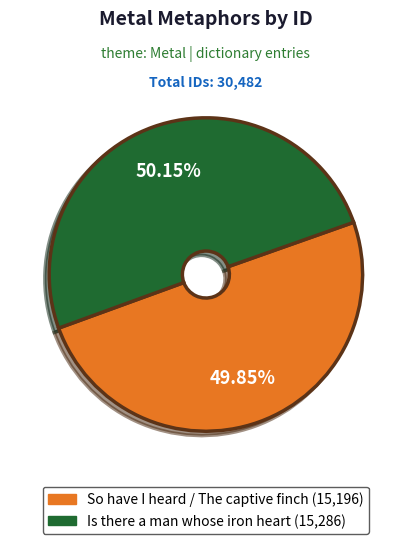

What percentage is the So have I heard / The captive finch slice, to the nearest percent?

50%